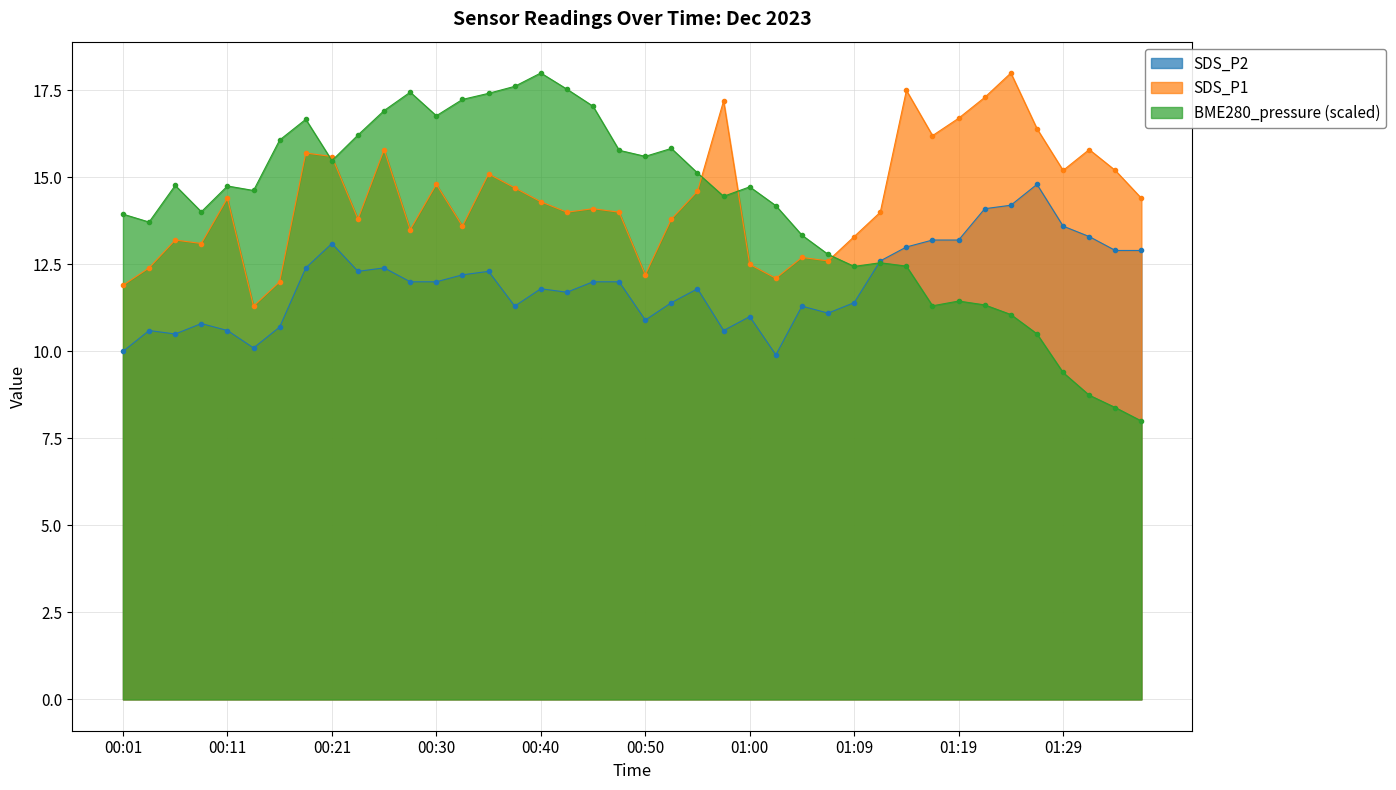

What is the total value across all series at 01:34?

36.5